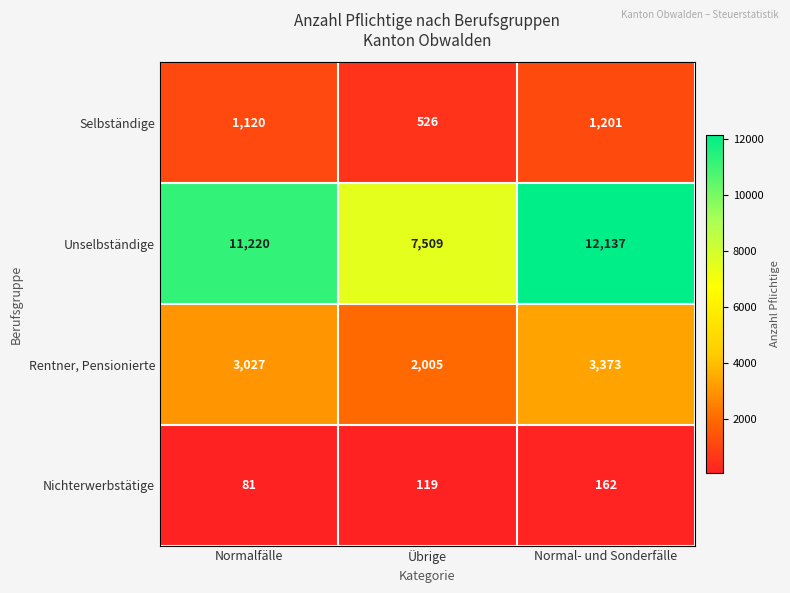

What is the lowest value of the Rentner, Pensionierte series?

2005